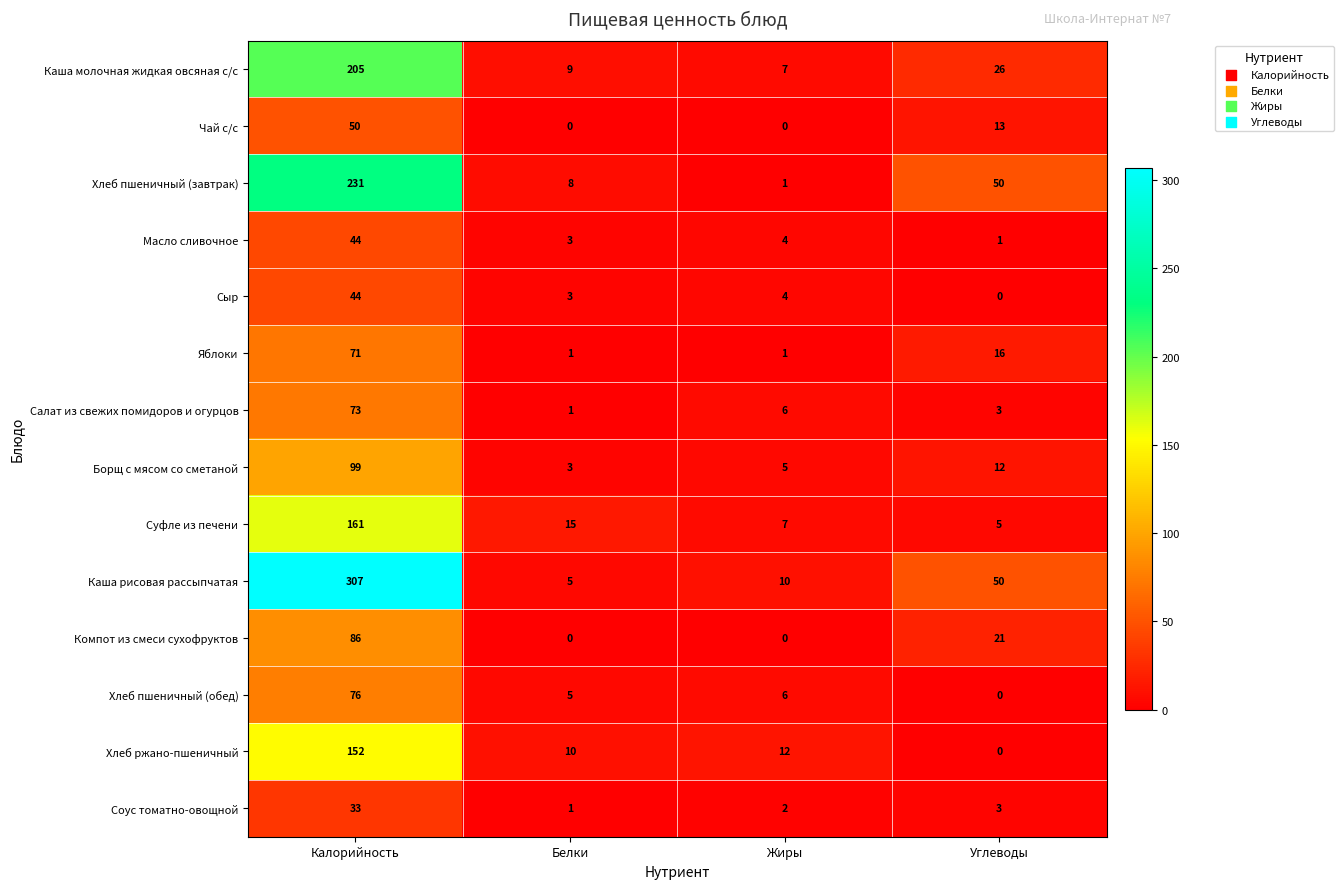

The Хлеб ржано-пшеничный series shows 14 at Белки. True or false?

False